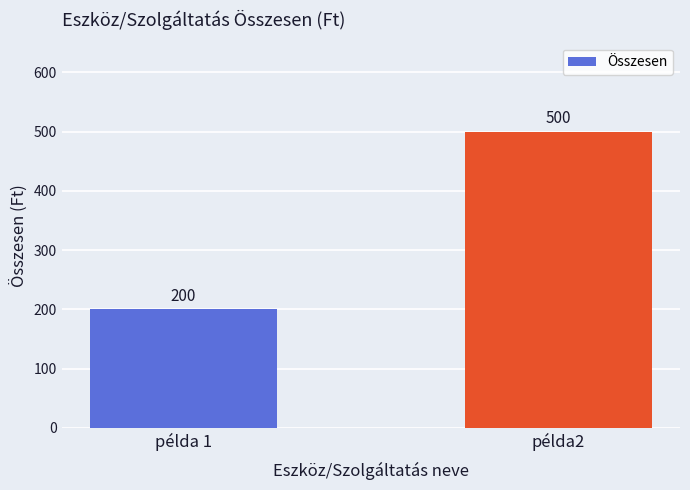

Reading left to right, what are all the values shown in this chart?

200	500